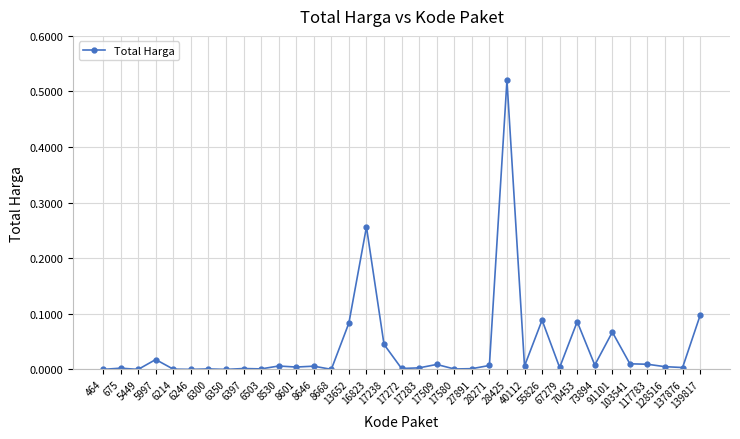

True or false: there are more than 1 points higher than both neighbors.

True